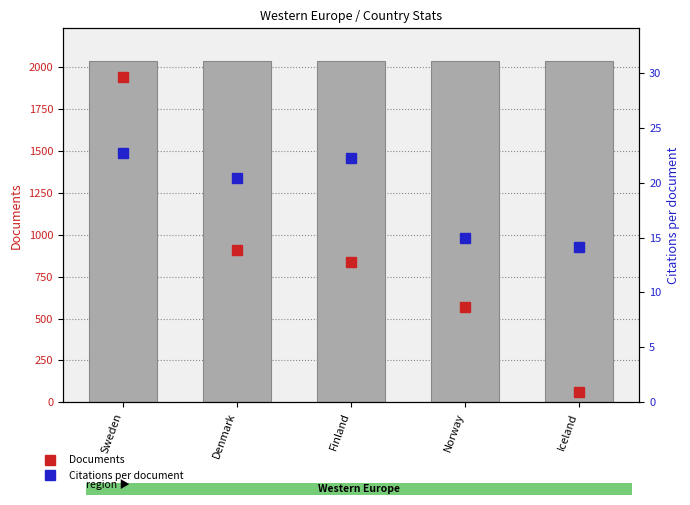

Is the value of Citations per document at Finland greater than the value of Documents at Norway?

No